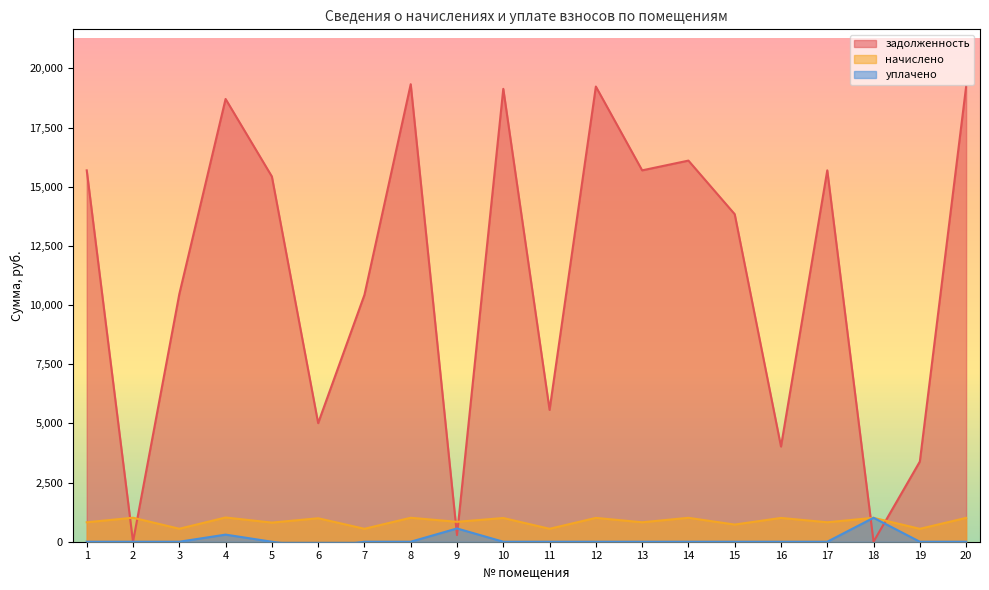

True or false: начислено has more than 0 interior local peaks.

True